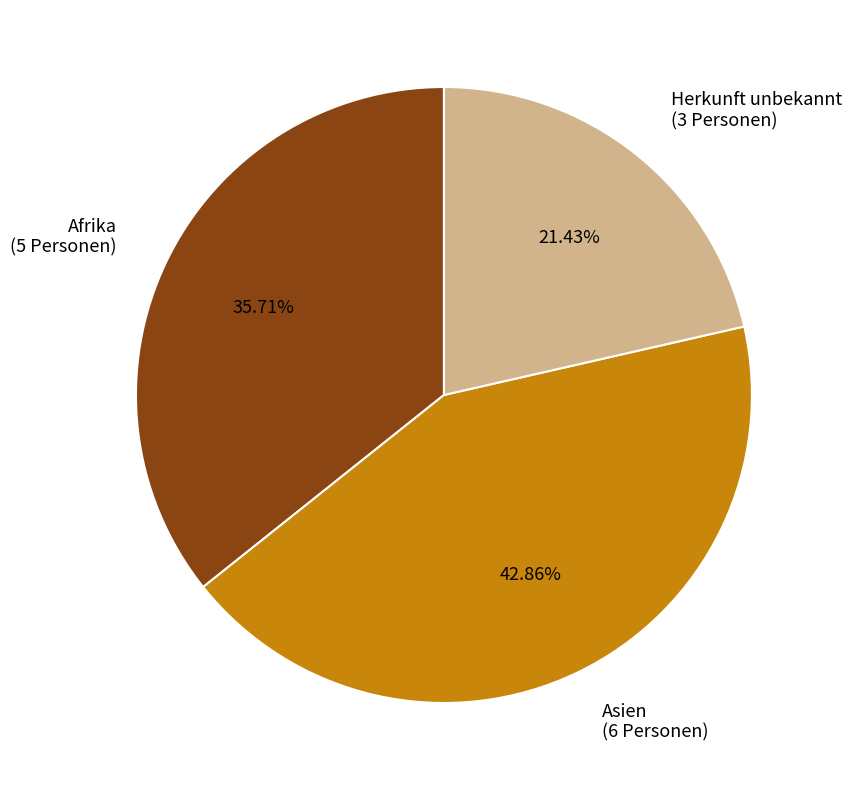

Which has a higher value, Asien or Herkunft unbekannt?

Asien